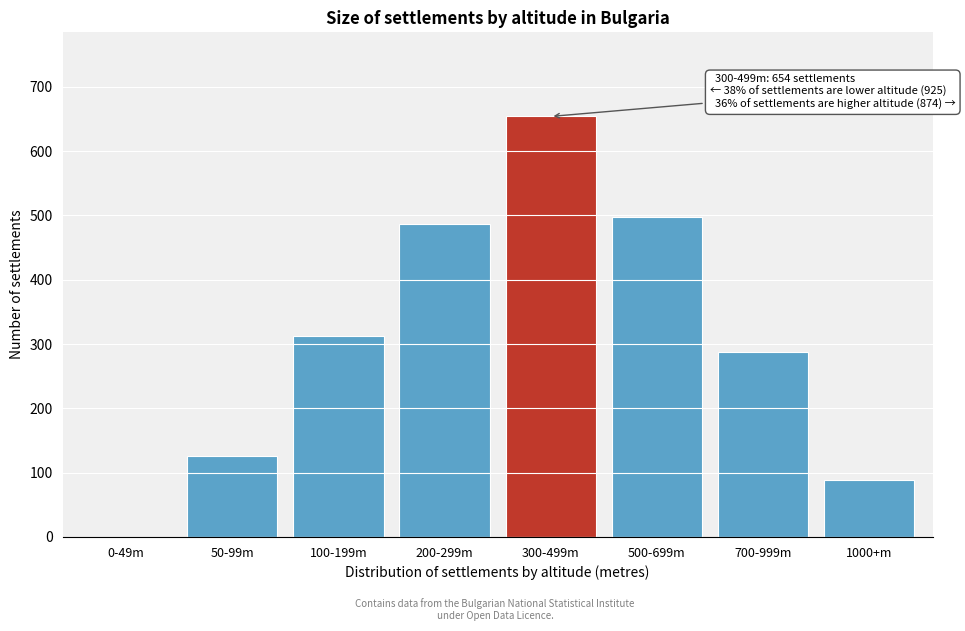

Reading left to right, transcribe all the data shown in this chart.

0-49m=0	50-99m=126	100-199m=312	200-299m=487	300-499m=654	500-699m=498	700-999m=287	1000+m=89